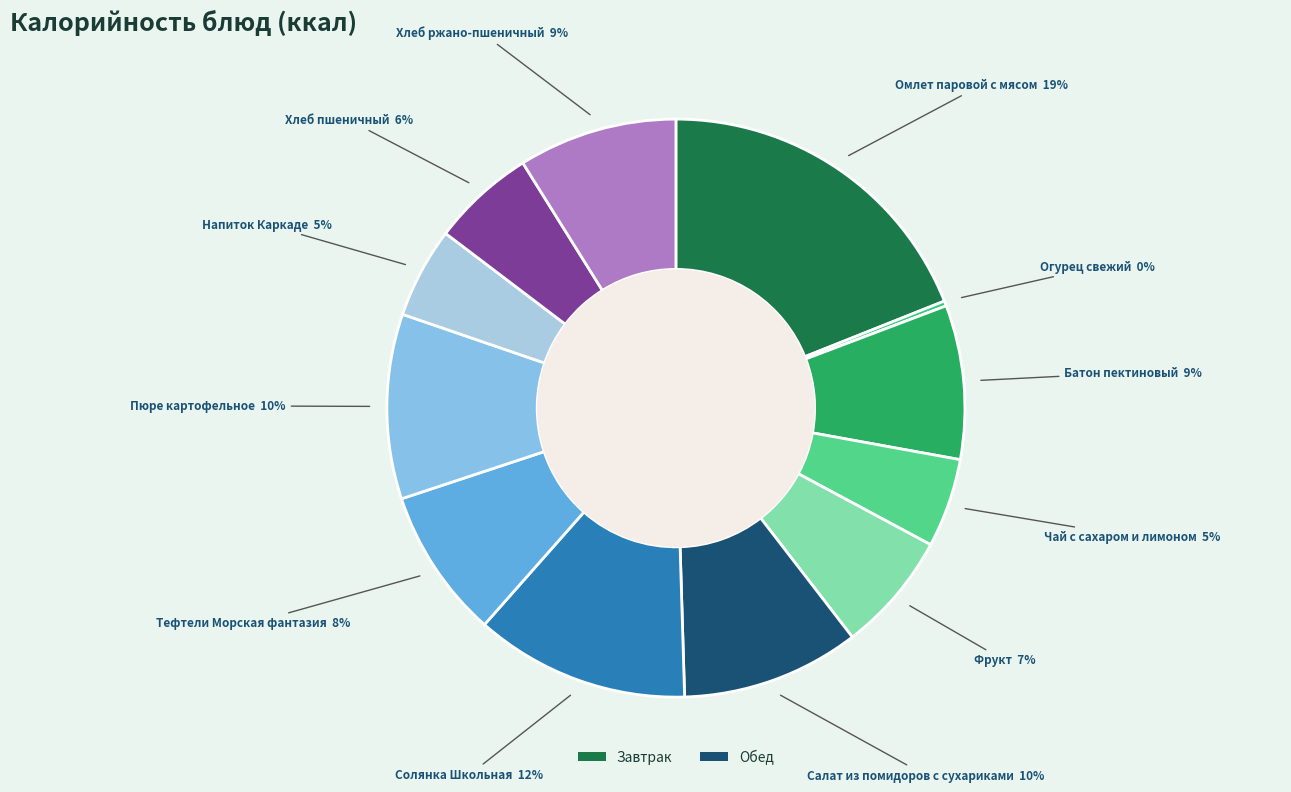

How many slices are in this pie chart?

12